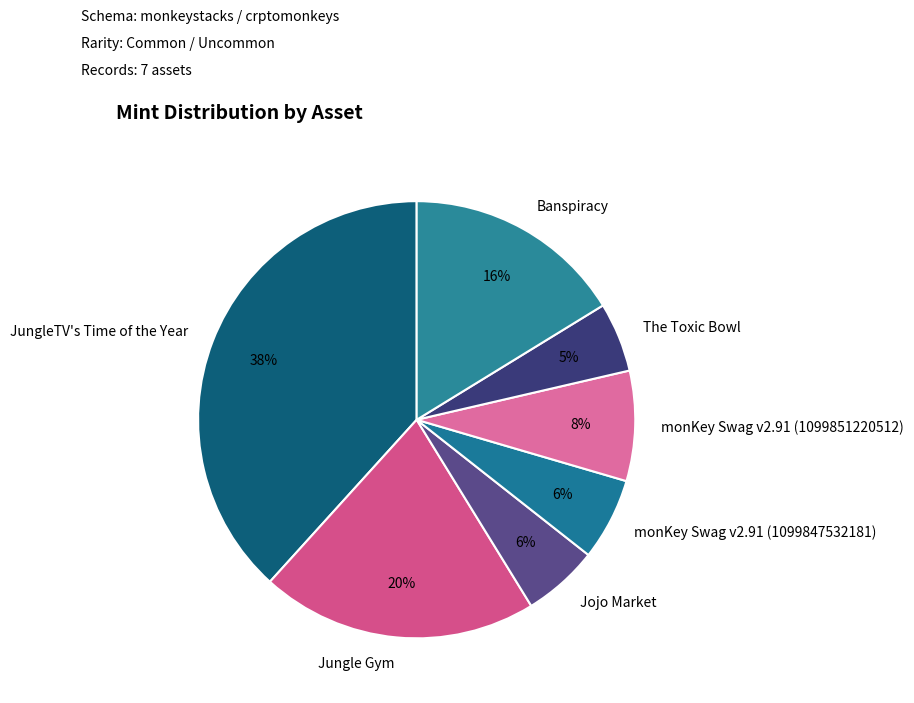

Do monKey Swag v2.91 (1099851220512) and Jojo Market together represent more than half of the pie?

No